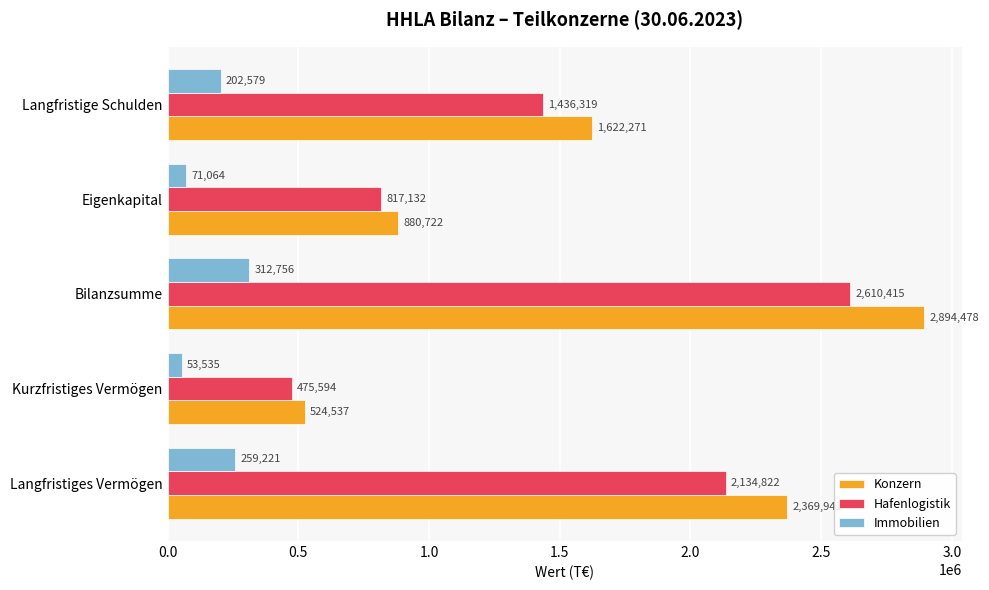

The Immobilien series shows 202579 at Langfristige Schulden. True or false?

True